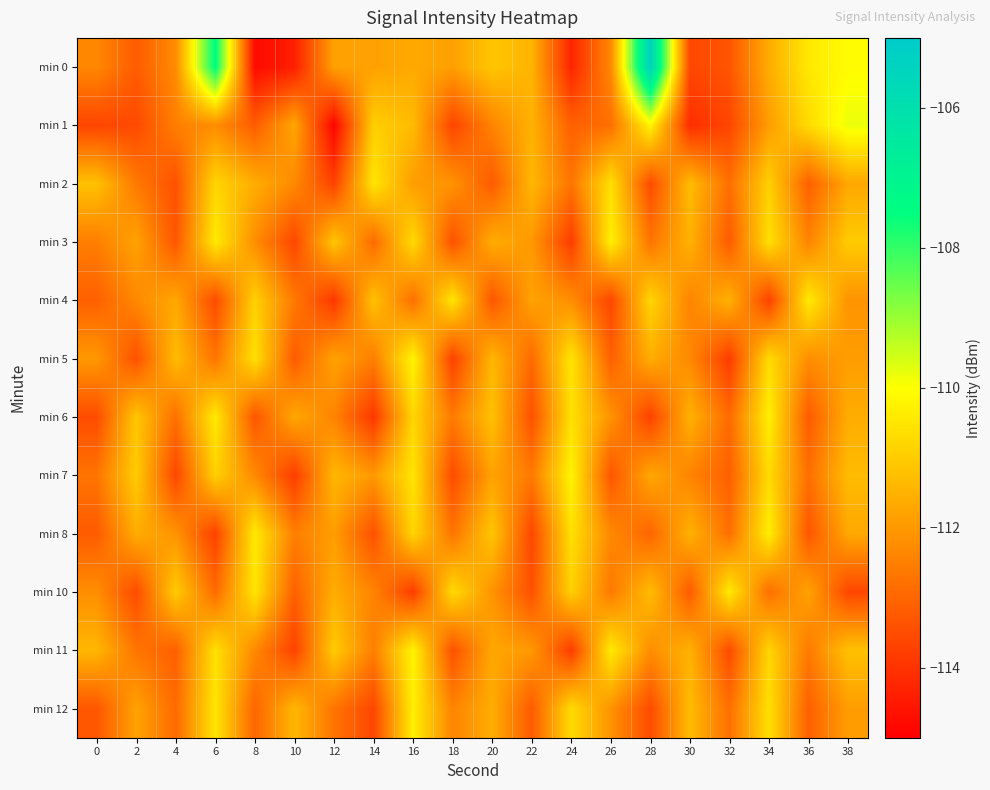

List the series in order of their peak value, lowest first.

min 2, min 4, min 10, min 3, min 6, min 8, min 12, min 5, min 7, min 11, min 1, min 0